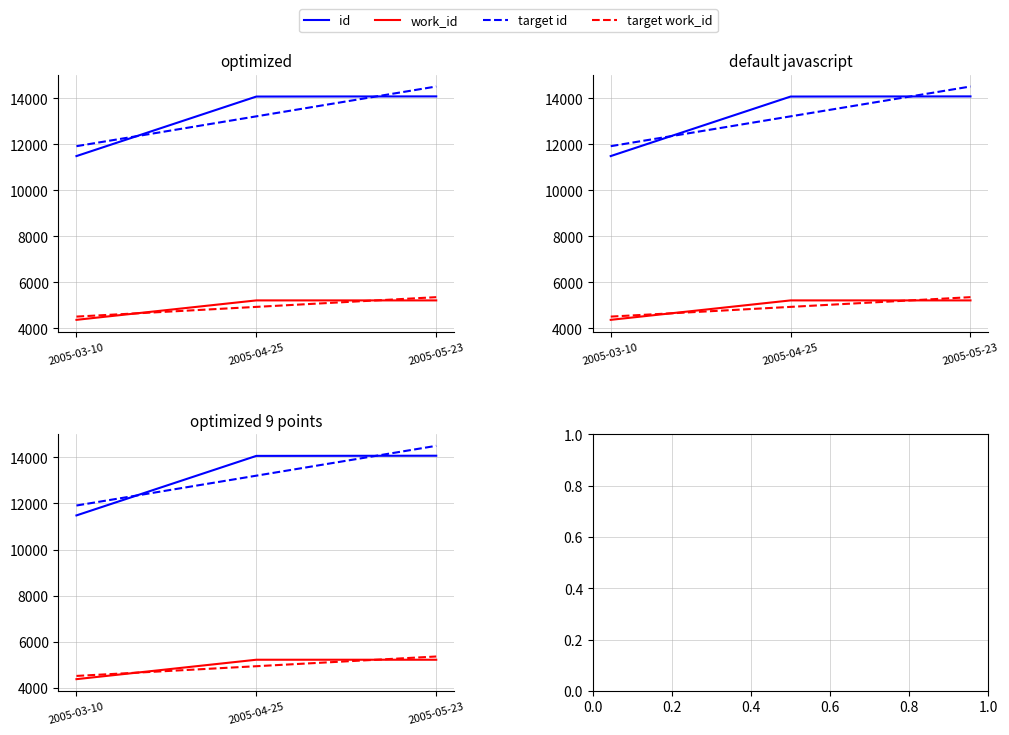

What is the label of the 1st point from the right?

2005-05-23